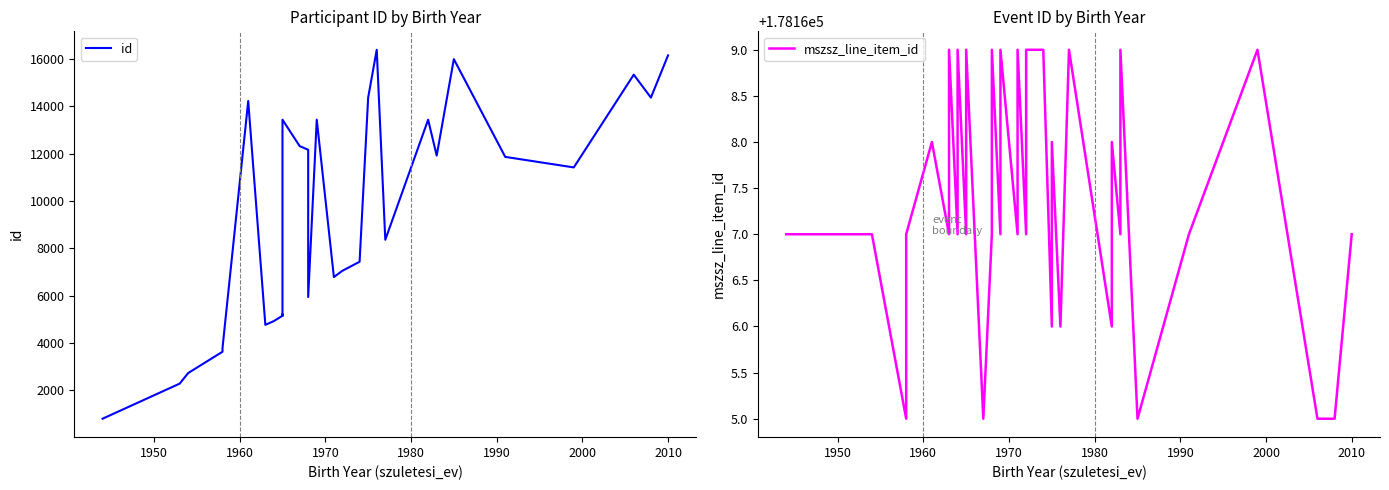

What is the minimum value shown in the chart?

795